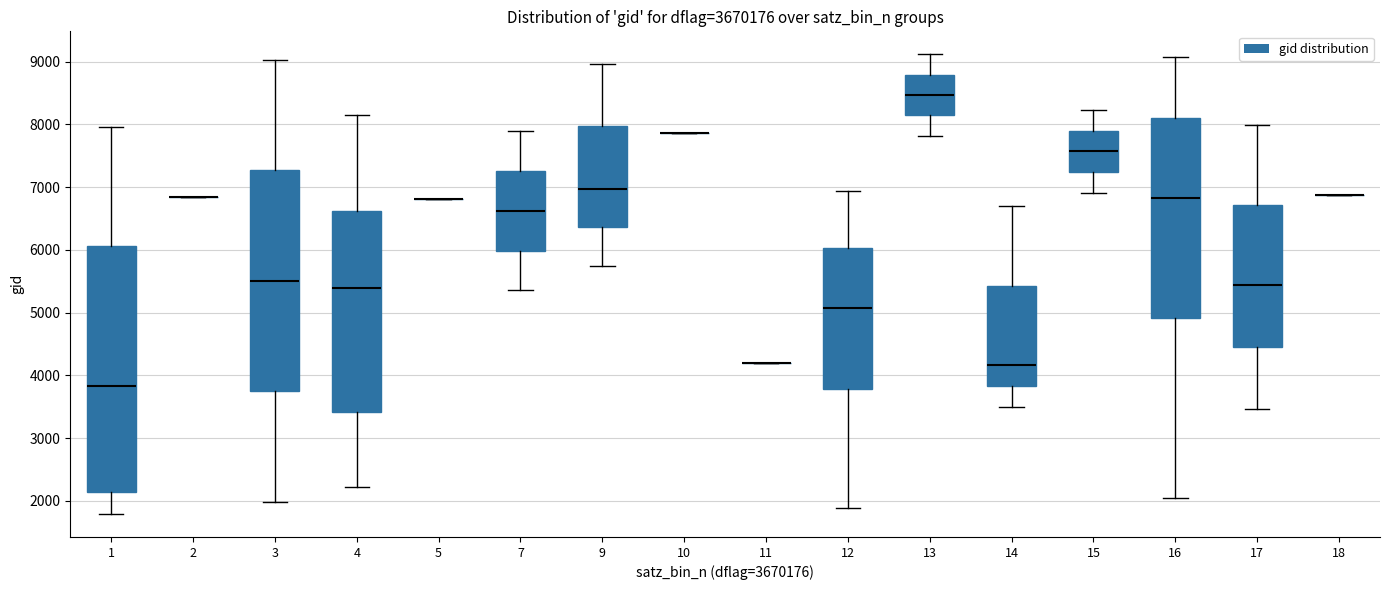

Reading left to right, read every box against the y-axis: the position of its median line, the range the box covers, and the ends of its whiskers. The values are not printed on the chart, so give them approximately, as read against the axis.

1: median 3800, box 2100 to 6100, whiskers 1800 to 8000
2: box collapsed to a line at 6800, whiskers 6800 to 6800
3: median 5500, box 3700 to 7300, whiskers 2000 to 9000
4: median 5400, box 3400 to 6600, whiskers 2200 to 8100
5: box collapsed to a line at 6800, whiskers 6800 to 6800
7: median 6600, box 6000 to 7300, whiskers 5400 to 7900
9: median 7000, box 6400 to 8000, whiskers 5800 to 9000
10: box collapsed to a line at 7900, whiskers 7900 to 7900
11: box collapsed to a line at 4200, whiskers 4200 to 4200
12: median 5100, box 3800 to 6000, whiskers 1900 to 6900
13: median 8500, box 8100 to 8800, whiskers 7800 to 9100
14: median 4200, box 3800 to 5400, whiskers 3500 to 6700
15: median 7600, box 7200 to 7900, whiskers 6900 to 8200
16: median 6800, box 4900 to 8100, whiskers 2100 to 9100
17: median 5400, box 4500 to 6700, whiskers 3500 to 8000
18: box collapsed to a line at 6900, whiskers 6900 to 6900